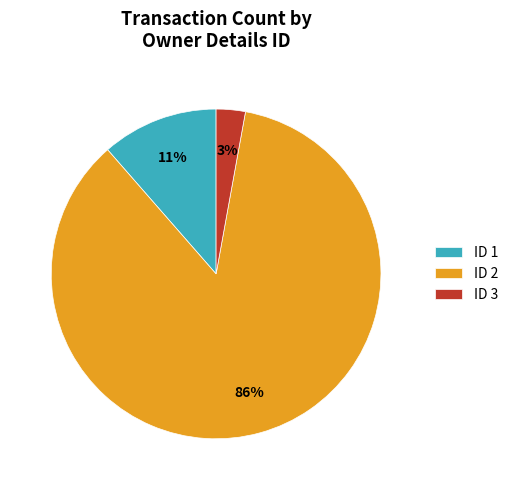

To the nearest percent, what is the average slice percentage?

33%